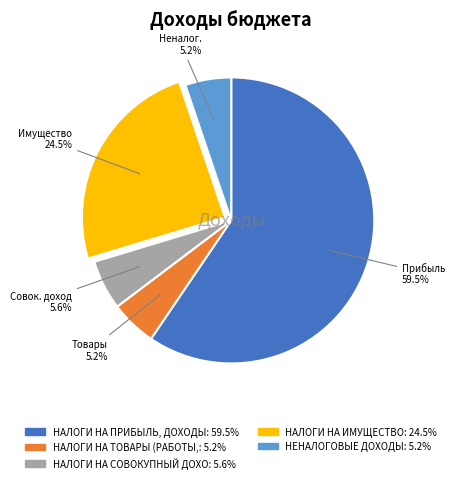

To the nearest percent, what is the difference between the largest and smallest slice percentages?

54%